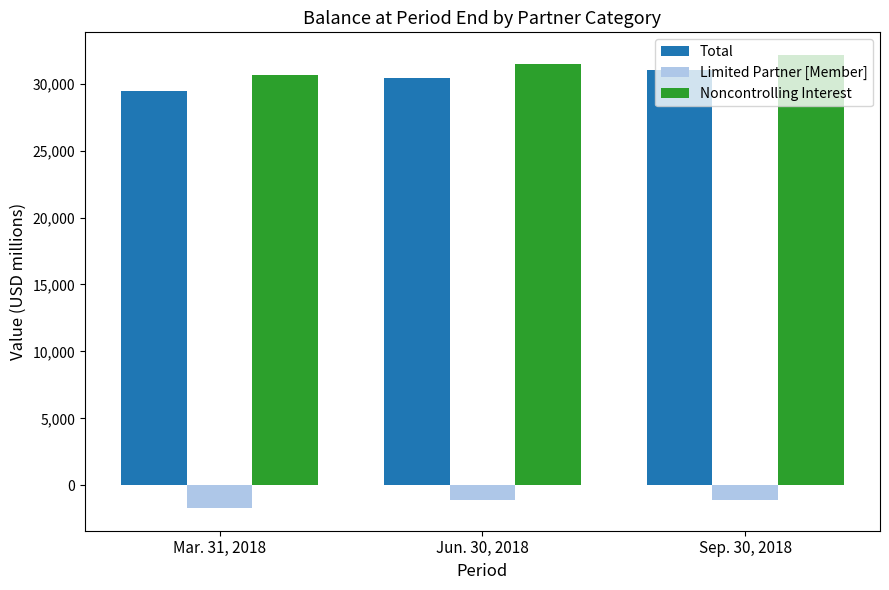

What is the label of the 3rd bar from the left?

Sep. 30, 2018